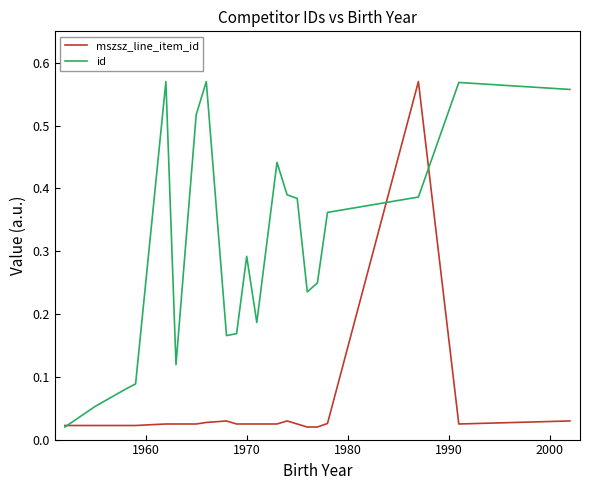

True or false: id and mszsz_line_item_id intersect in this chart.

True